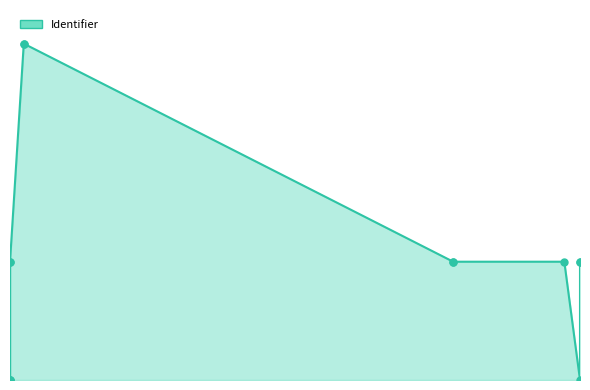

Which has a higher value, 2025-03-18 or 2020-05-03?

2020-05-03